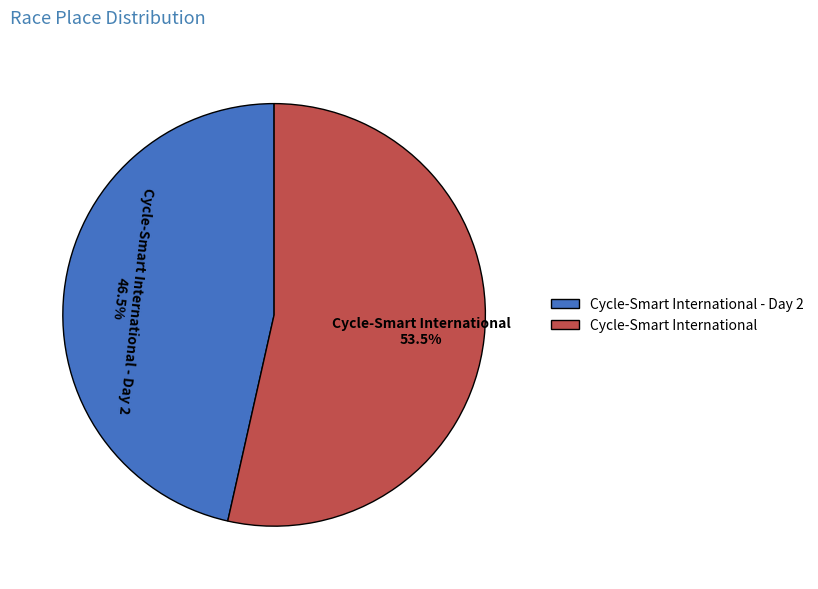

Is the sum of Cycle-Smart International - Day 2 and Cycle-Smart International greater than half?

Yes